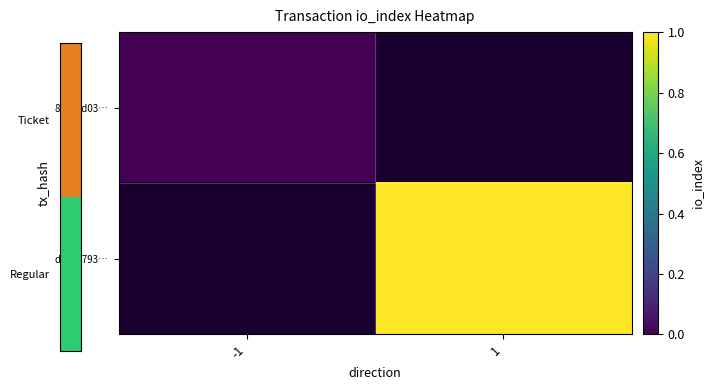

List the labels in order of dc53d793… value, smallest first.

-1, 1